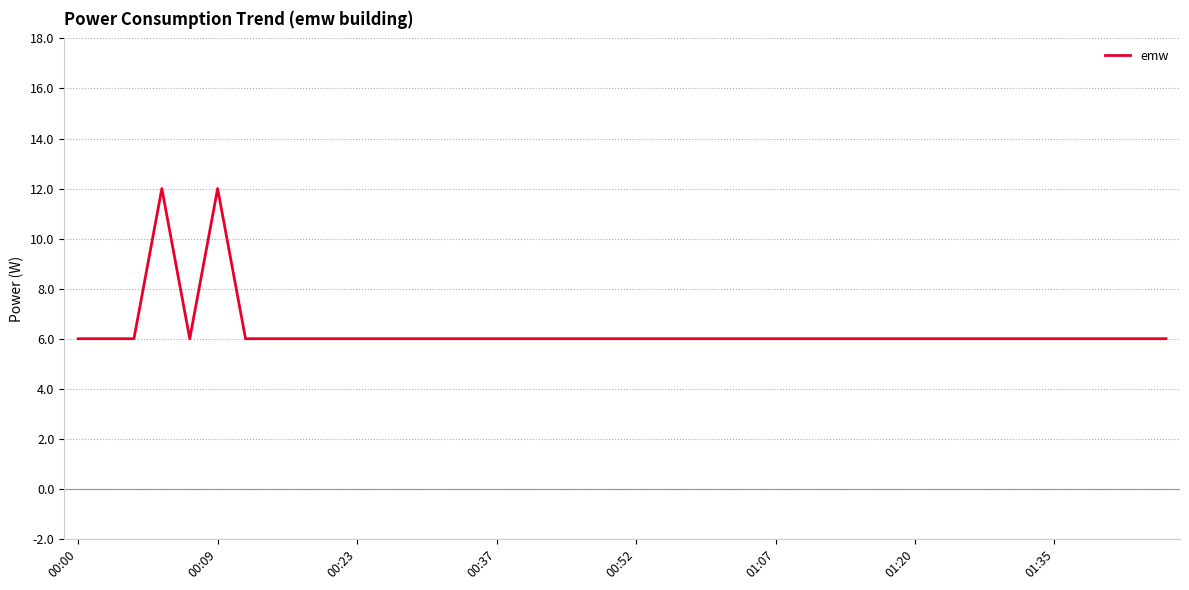

Does the chart display data point markers on the line(s)?

No